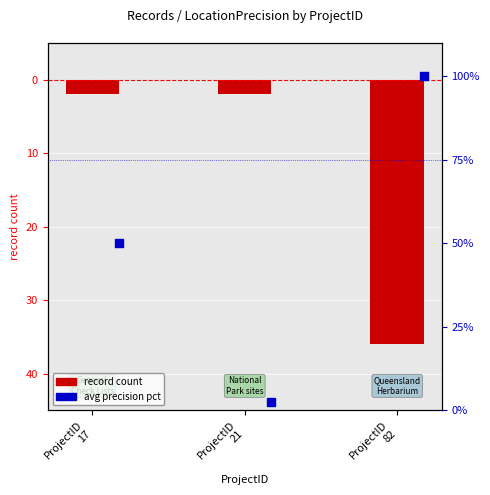

What are all the series names shown in the legend?

record count, avg precision pct